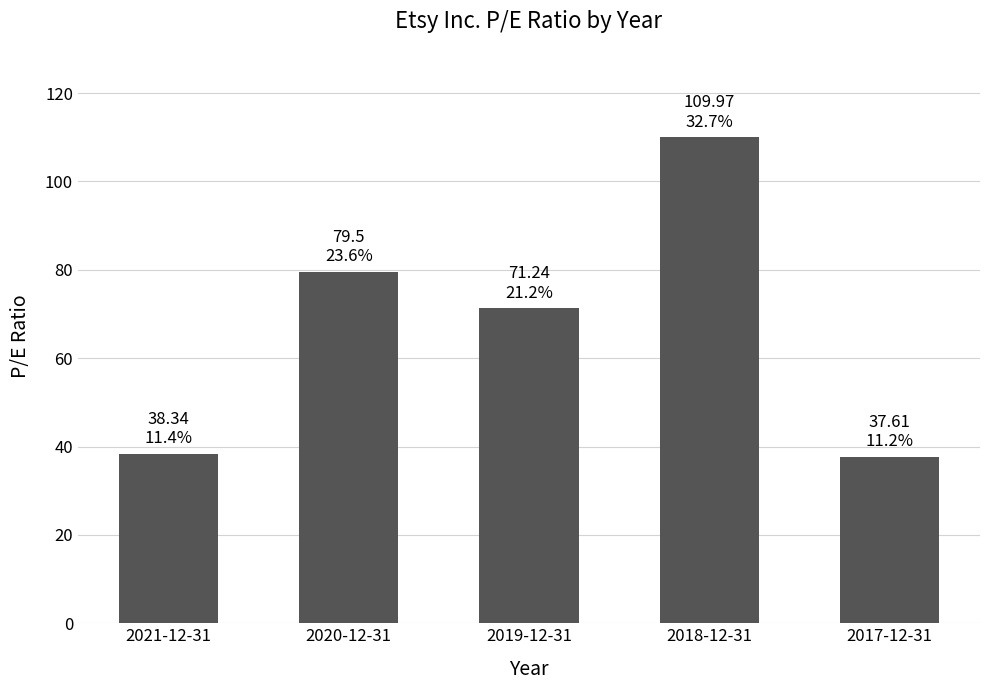

What is the value of the 4th bar from the left?

110.0